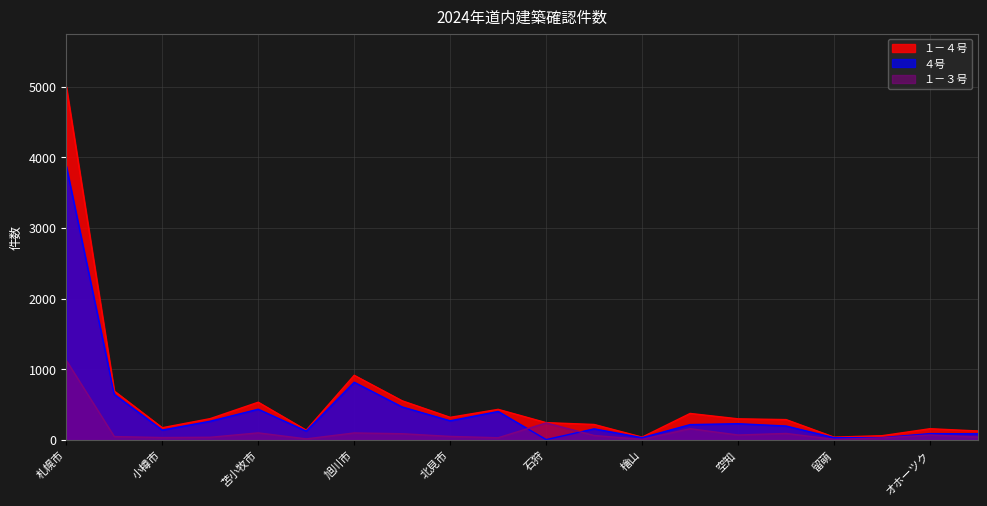

True or false: １－３号 has more than 2 points higher than both neighbors.

True